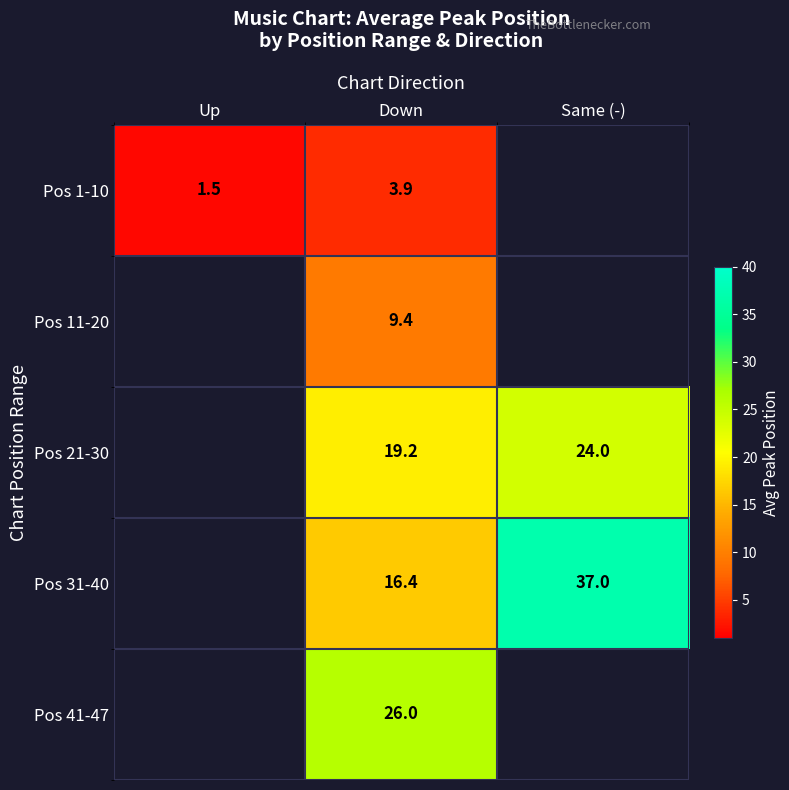

Is the value of Pos 31-40 at Same (-) greater than the value of Pos 1-10 at Down?

Yes